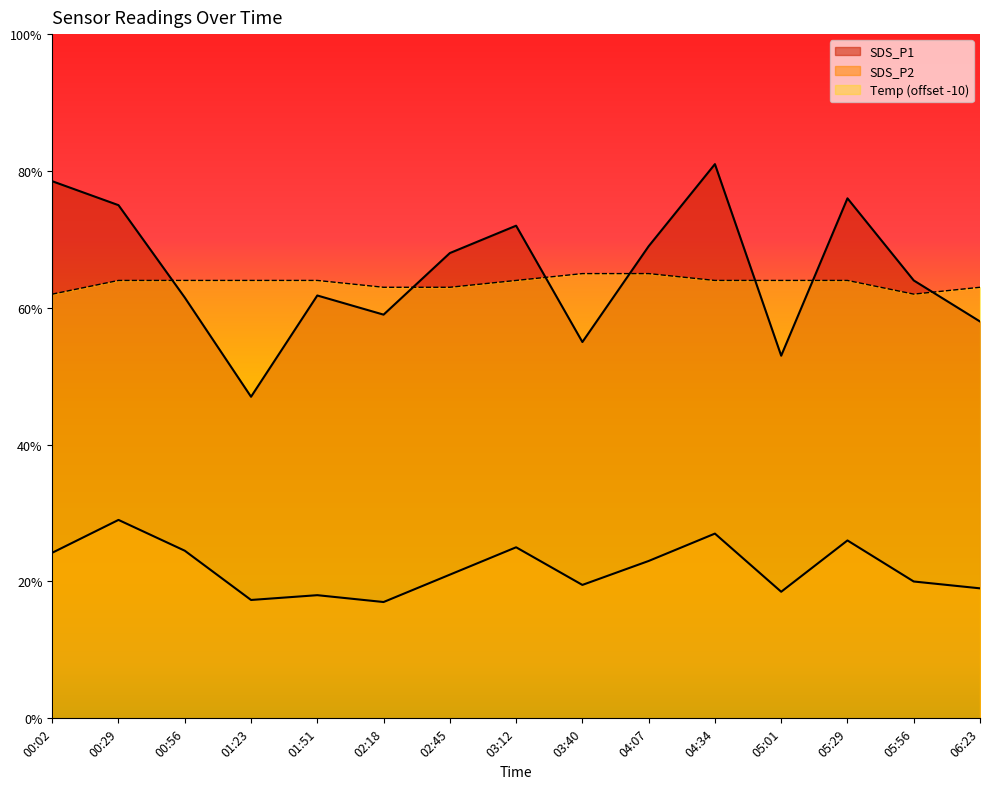

What is the difference between the Temp values at 05:56 and 01:23?

0.2